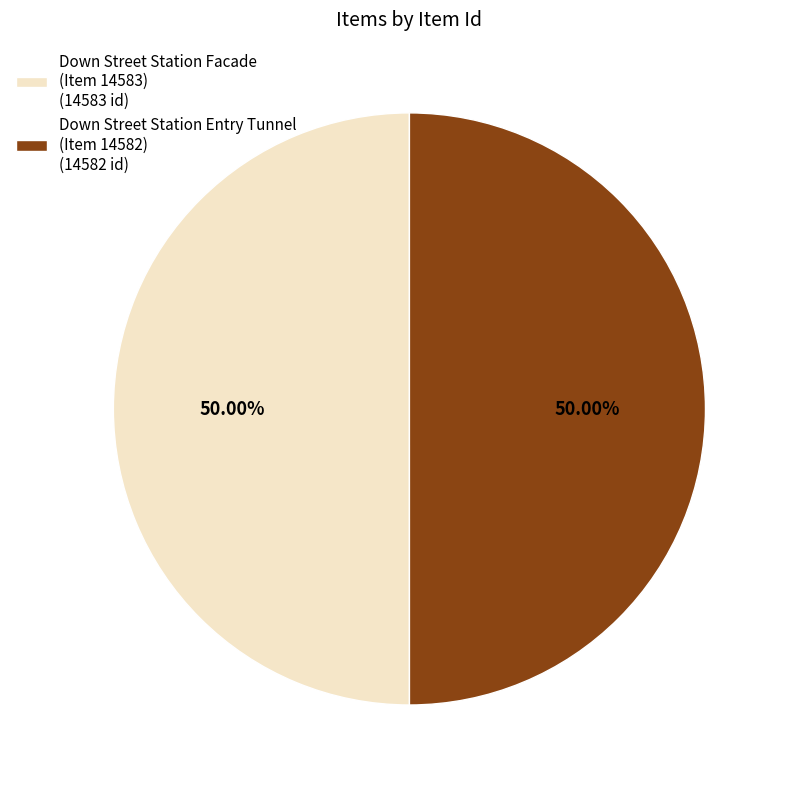

How many segments does this pie chart have?

2